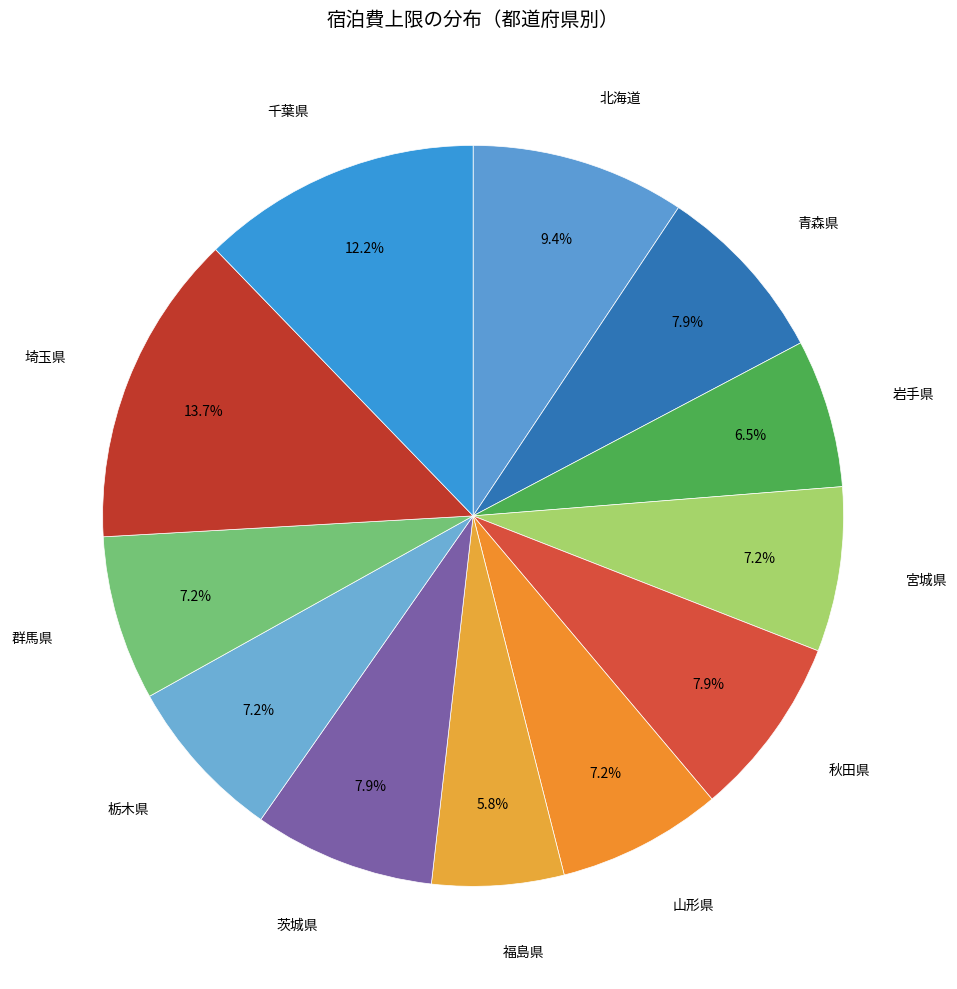

To the nearest percent, what is the average slice percentage?

8%